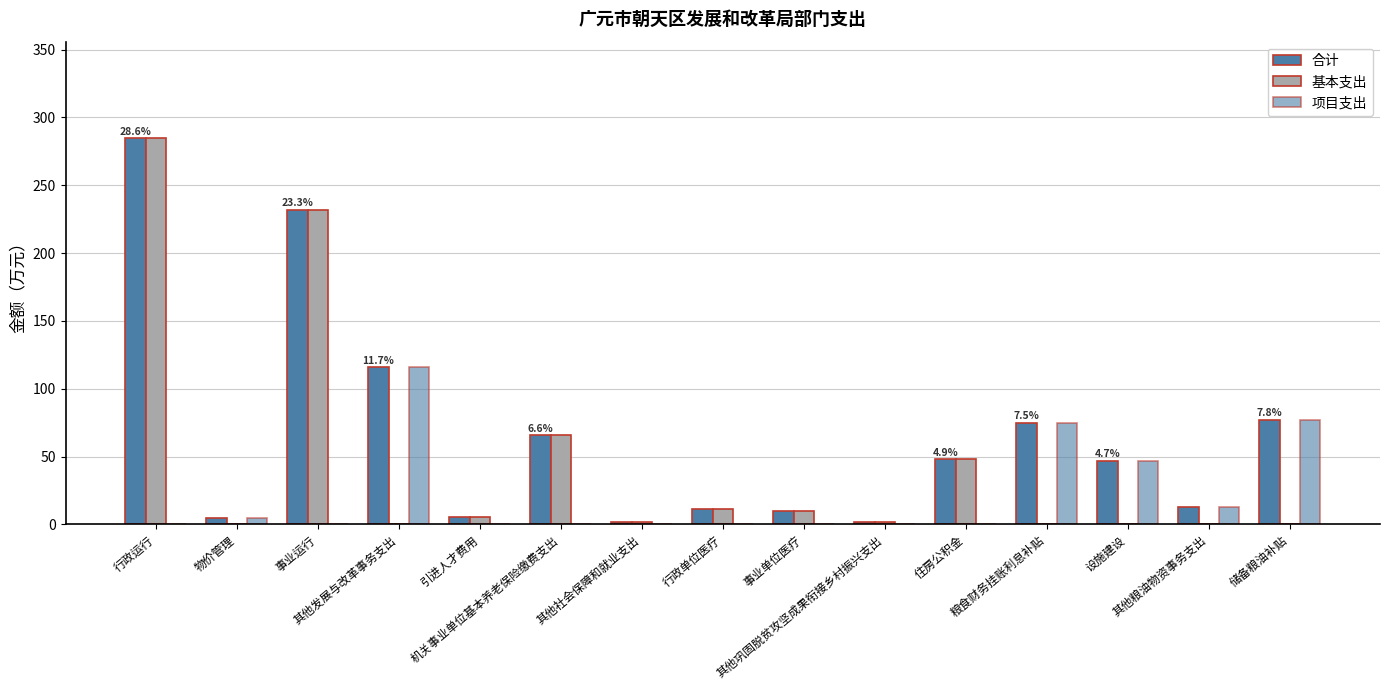

How many values in the 合计 series exceed 47?

8